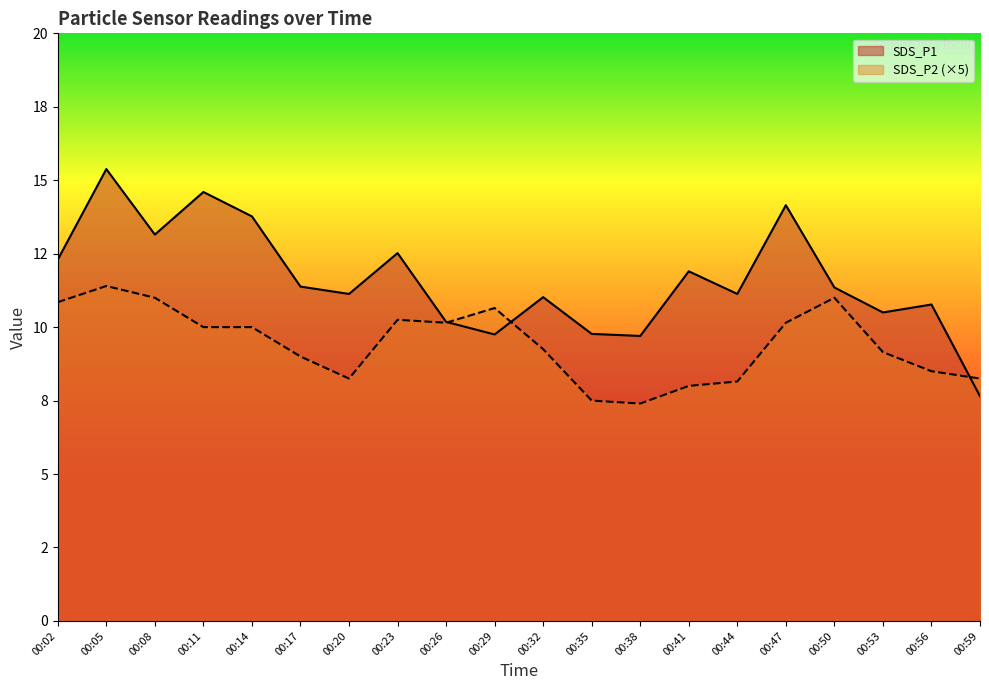

Reading right to left, what are all the values shown in this chart?

SDS_P1: 7.7	10.8	10.5	11.3	14.2	11.1	11.9	9.7	9.8	11.0	9.8	10.2	12.5	11.1	11.4	13.8	14.6	13.2	15.4	12.3
SDS_P2: 8.2	8.5	9.2	11.0	10.1	8.1	8.0	7.4	7.5	9.2	10.6	10.1	10.2	8.2	9.0	10.0	10.0	11.0	11.4	10.8